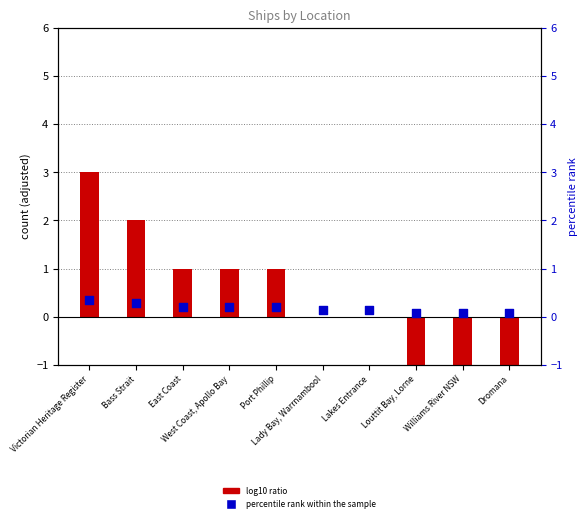

Which series contains the lowest Y value?

log10 ratio